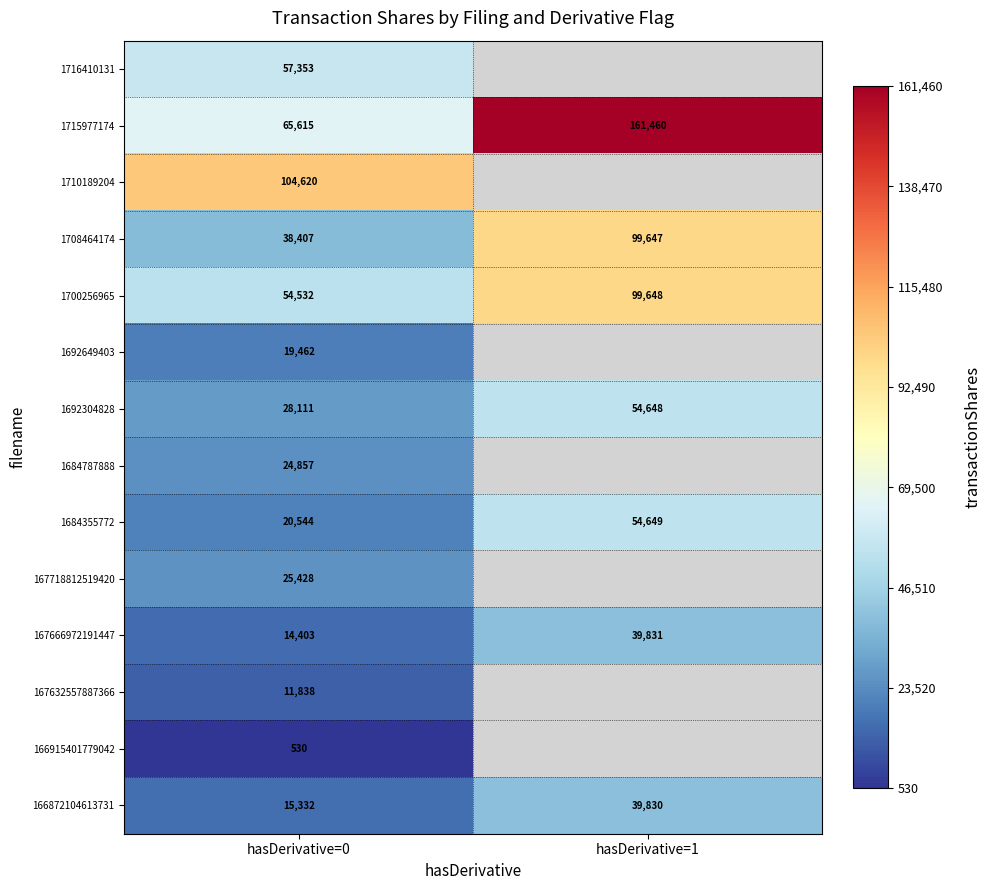

Is it true that 167718812519420 equals 33071.1 at hasDerivative=0?

False